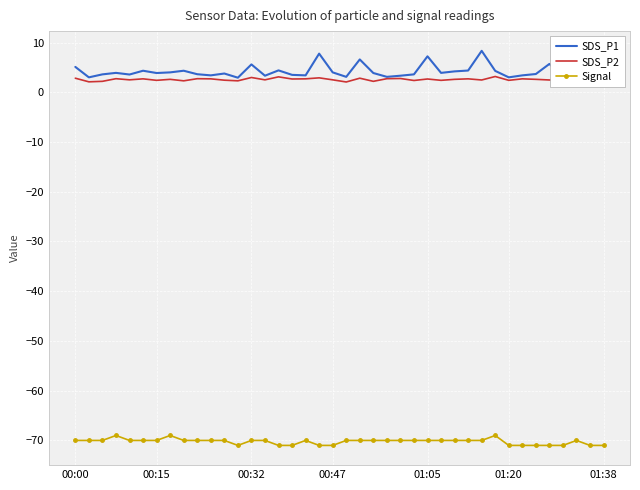

What is the lowest value of the SDS_P2 series?

2.1